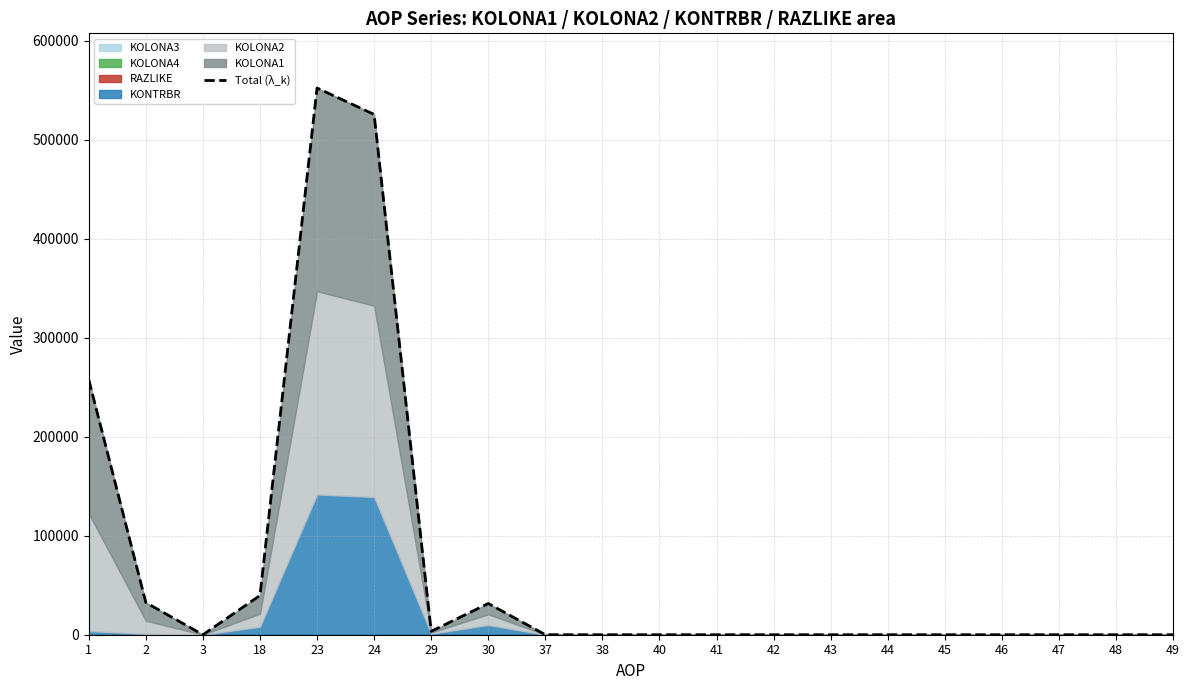

At which category does the data reach its first local valley?

3